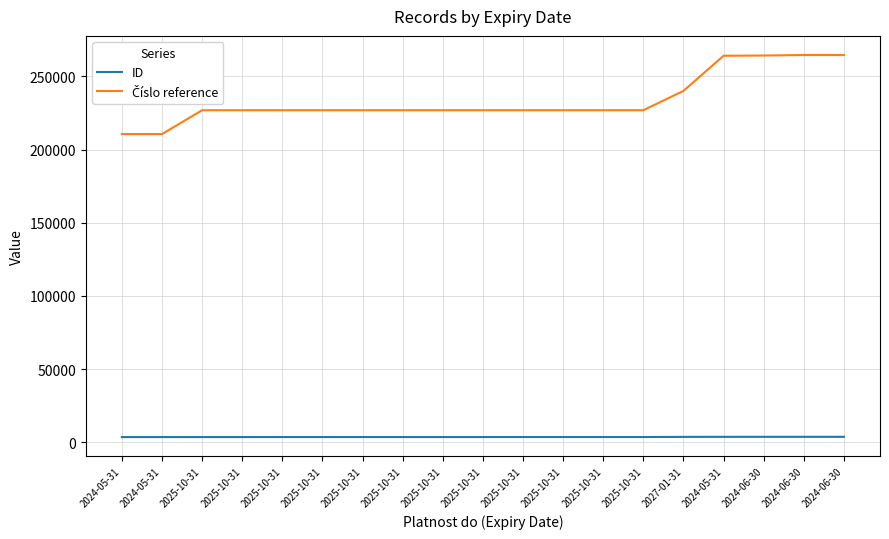

Where is Číslo reference nearest to the value 237664?

2027-01-31